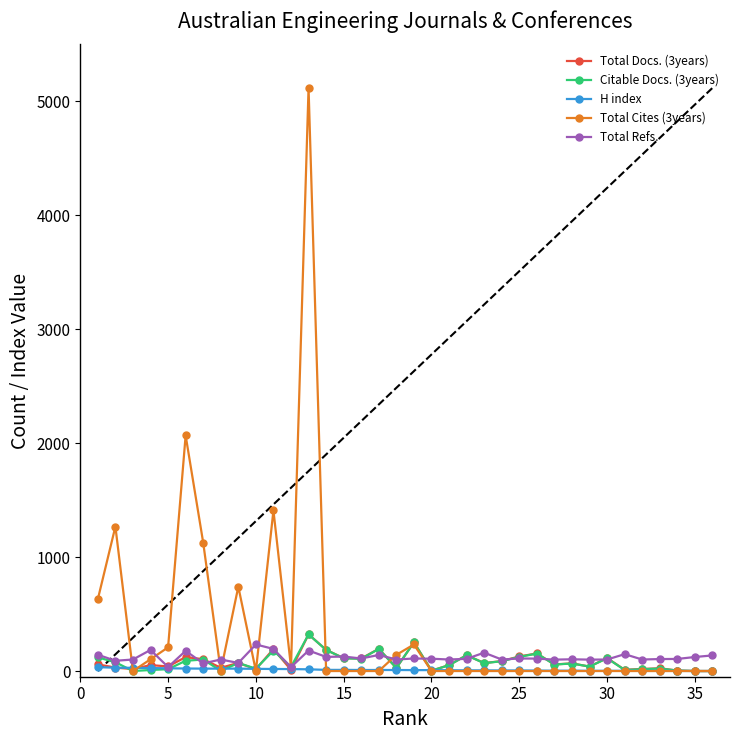

True or false: Total Cites (3years) has more than 1 interior local peaks.

True